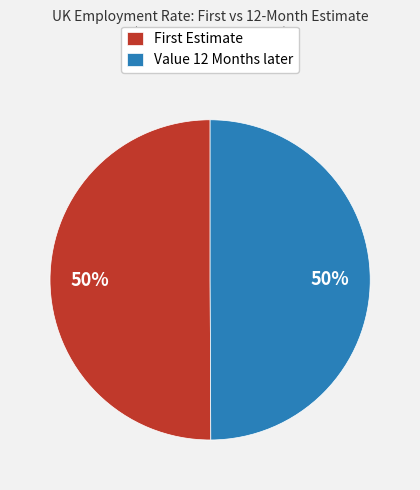

To the nearest percent, what portion does Value 12 Months later represent?

50%